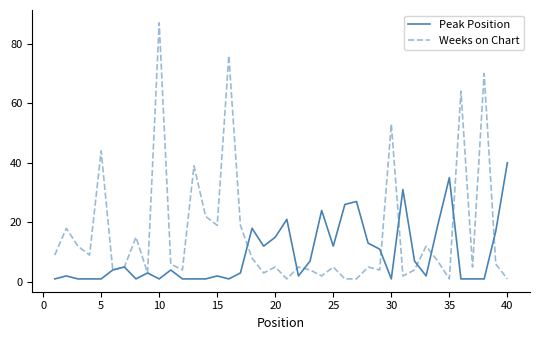

Which series has the widest spread of values?

Weeks on Chart